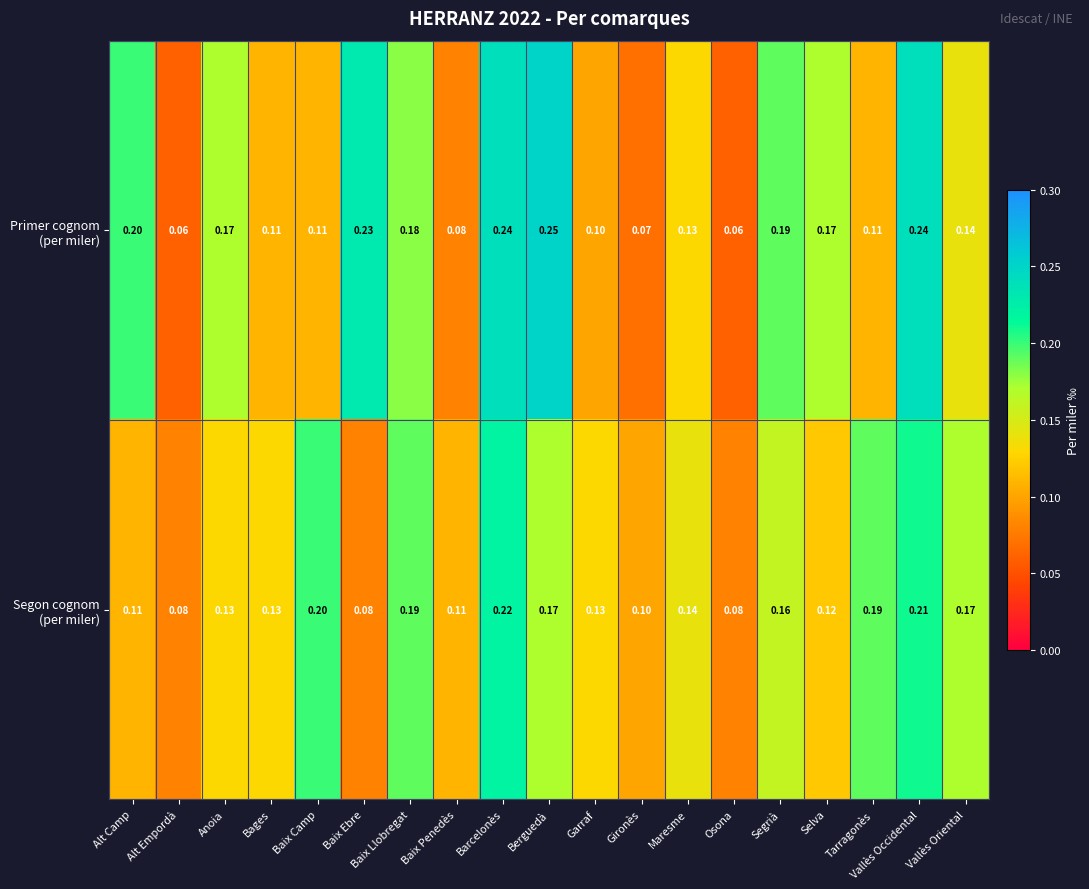

Count the number of categories in the chart.

19